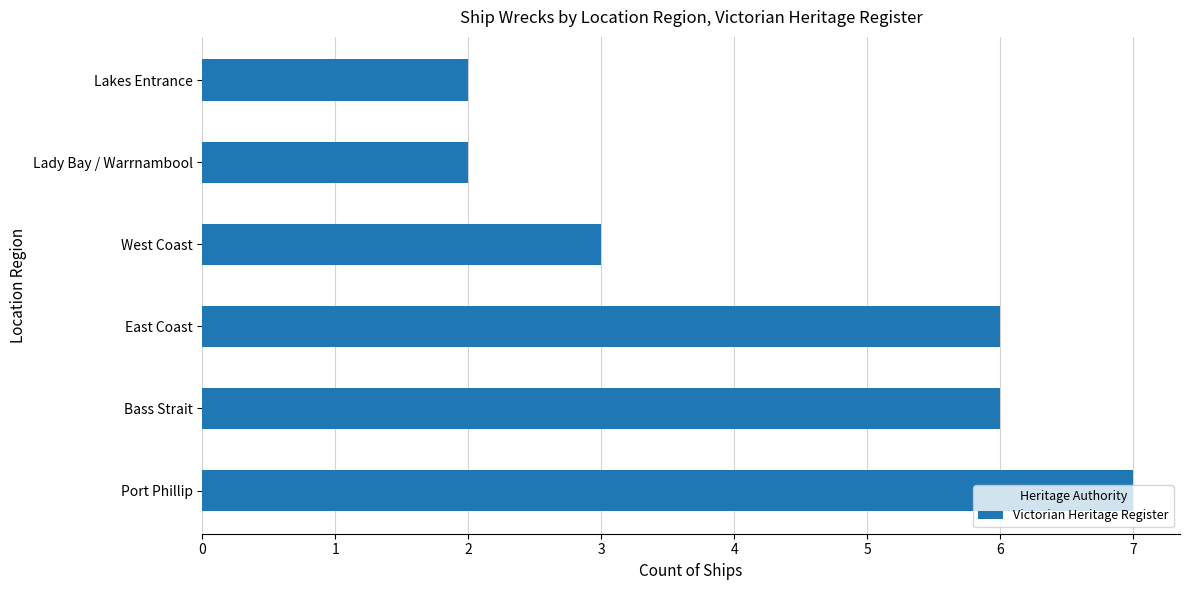

At which label is the value closest to 4?

West Coast